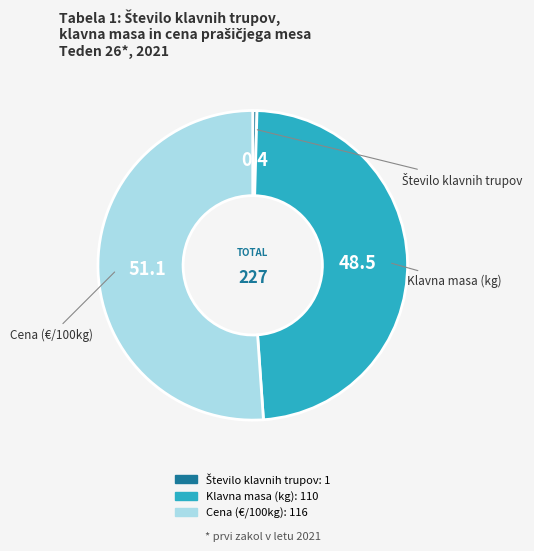

Which slice is the largest?

Cena (€/100kg)